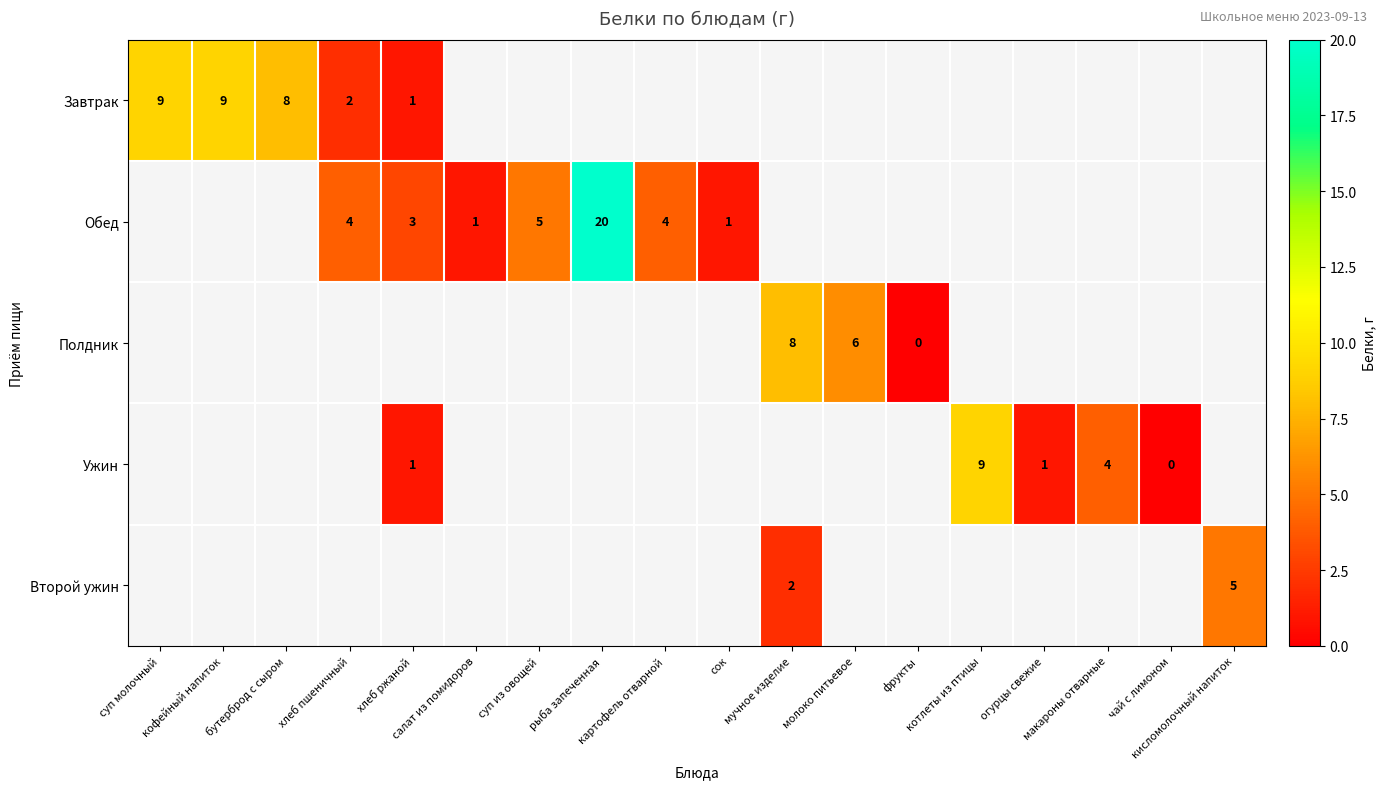

Which category has the lowest value across all series?

фрукты